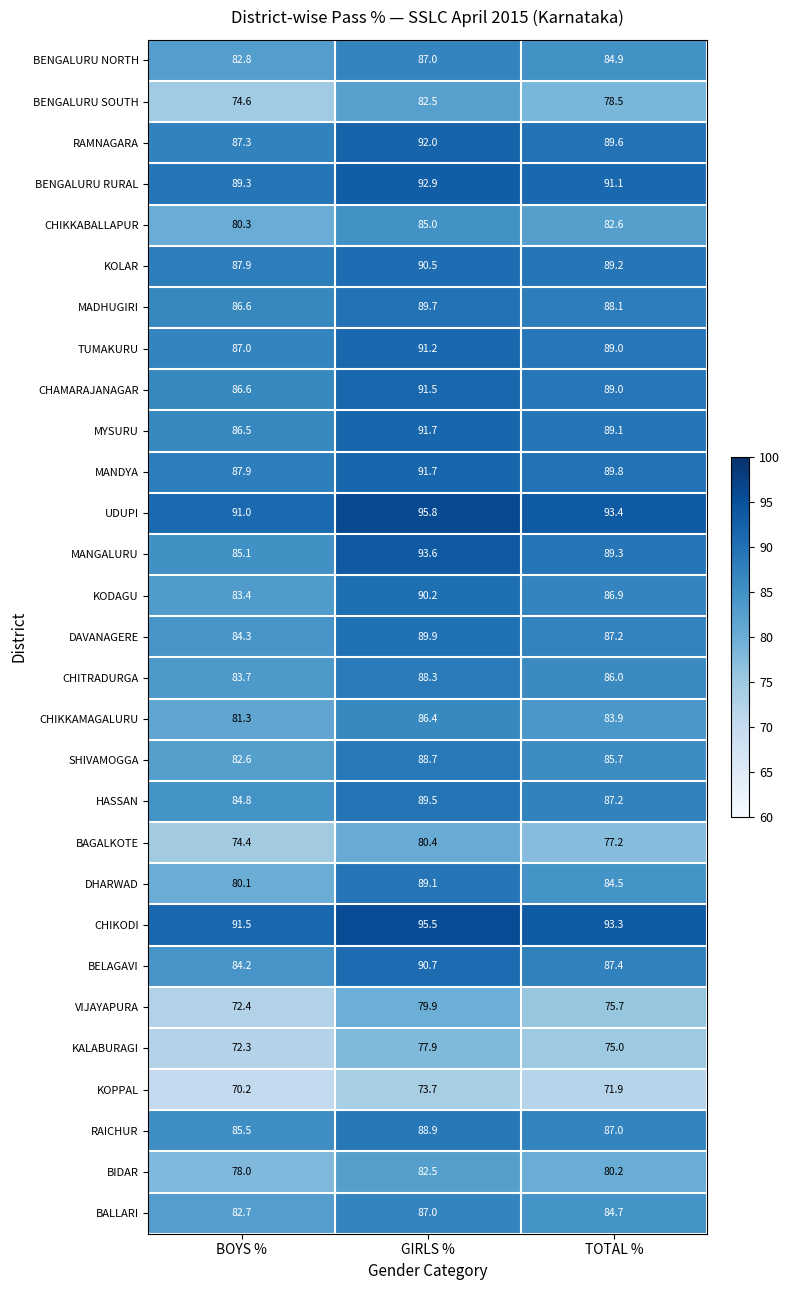

At which category is the sum across all series the highest?

GIRLS %